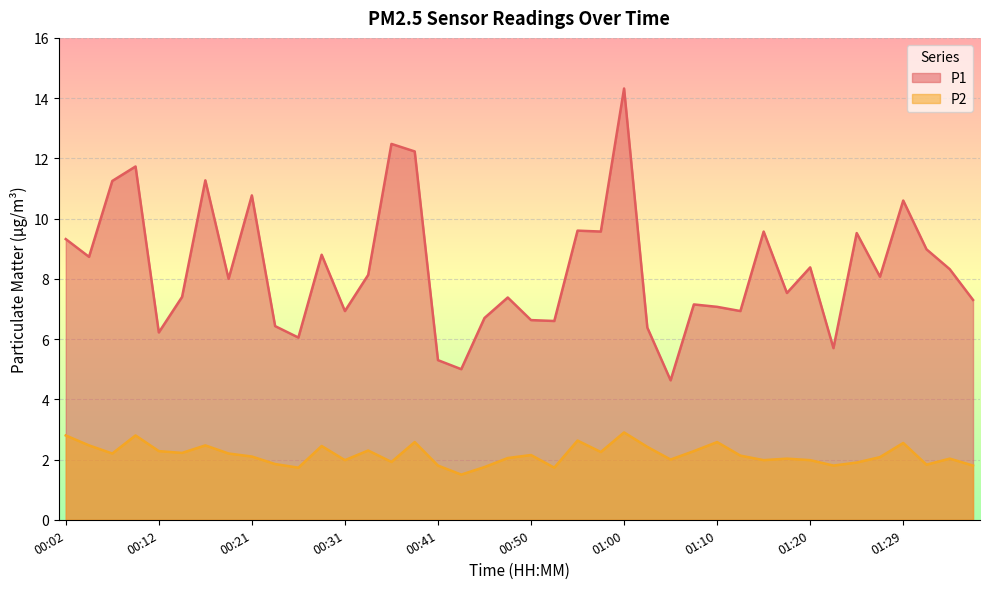

What is the total value across all series at 01:27?

10.2